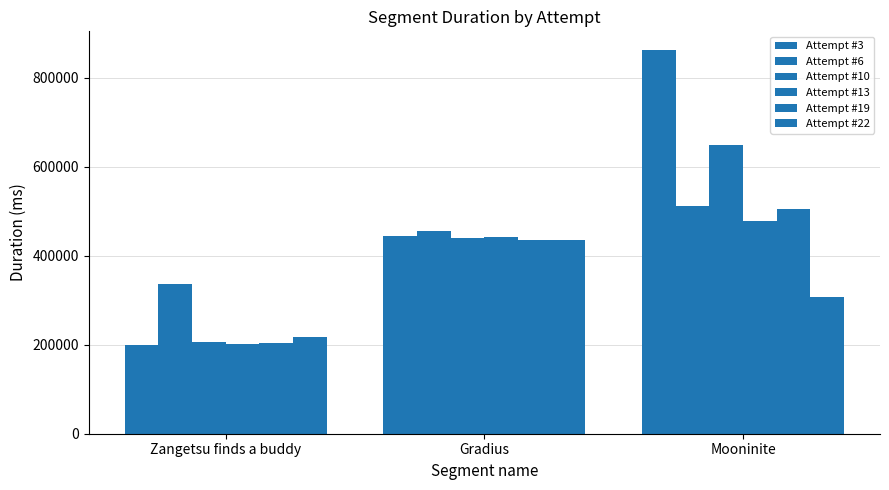

How many bars are there in total?

18